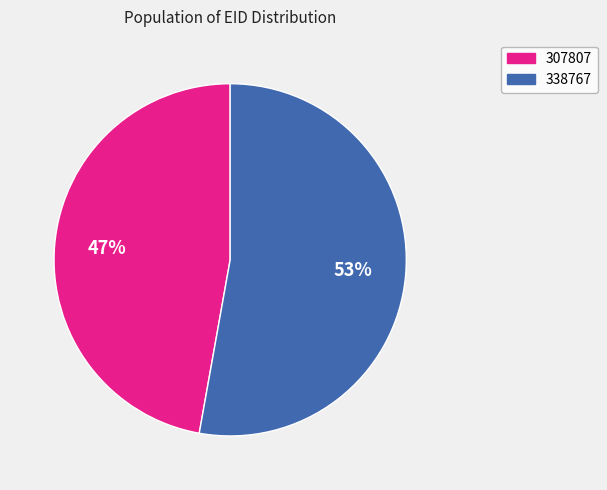

The 338767 slice represents 40% of the pie. True or false?

False